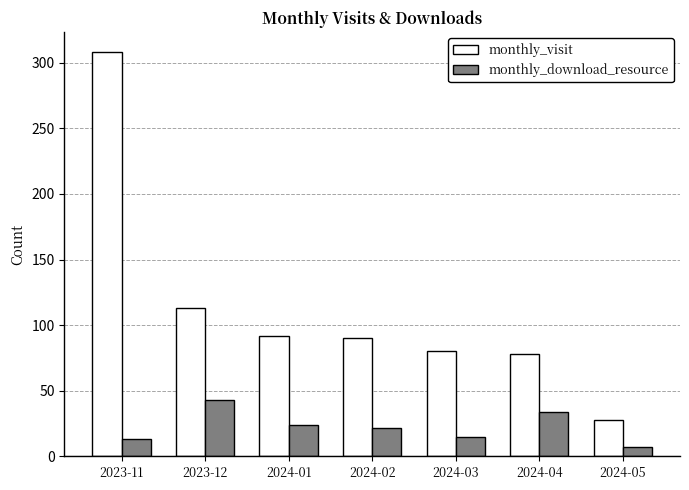

What is the difference between the second highest and second lowest values in the monthly_download_resource series?

21